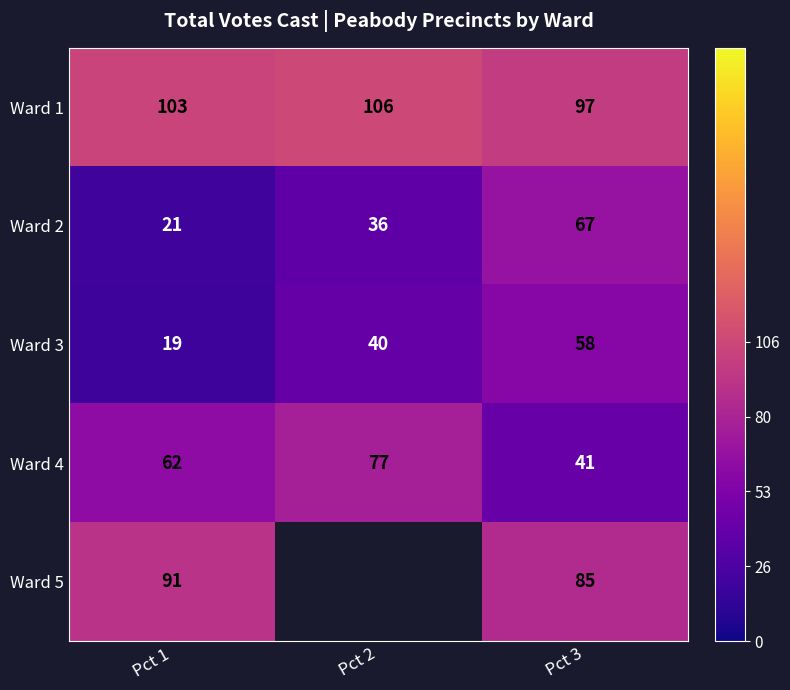

How many values in the Ward 2 series are below 36?

1